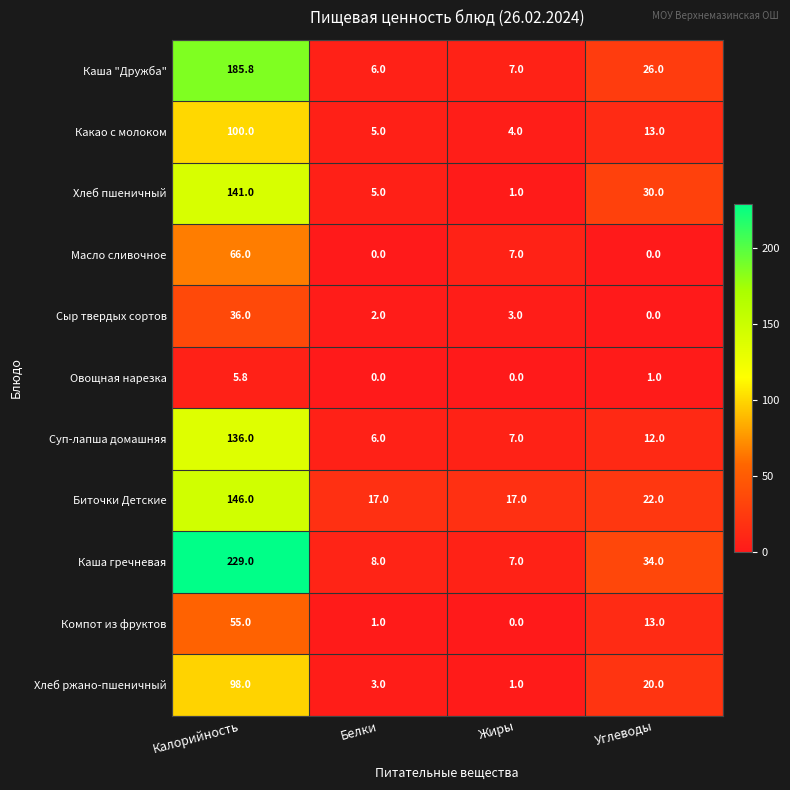

What is the sum of the Хлеб ржано-пшеничный values at Белки and Углеводы?

23.0